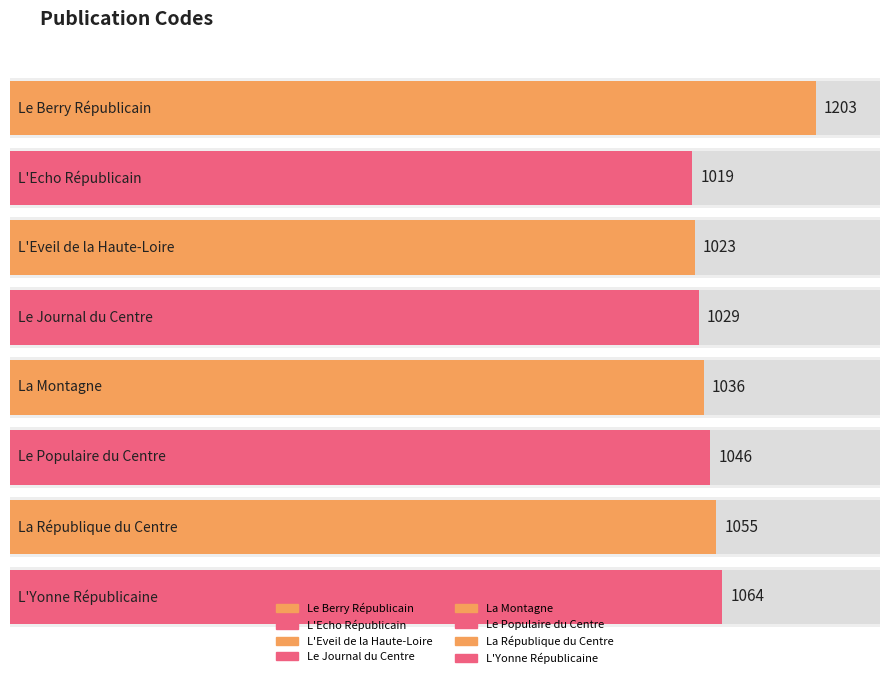

What is the greatest value displayed?

1203